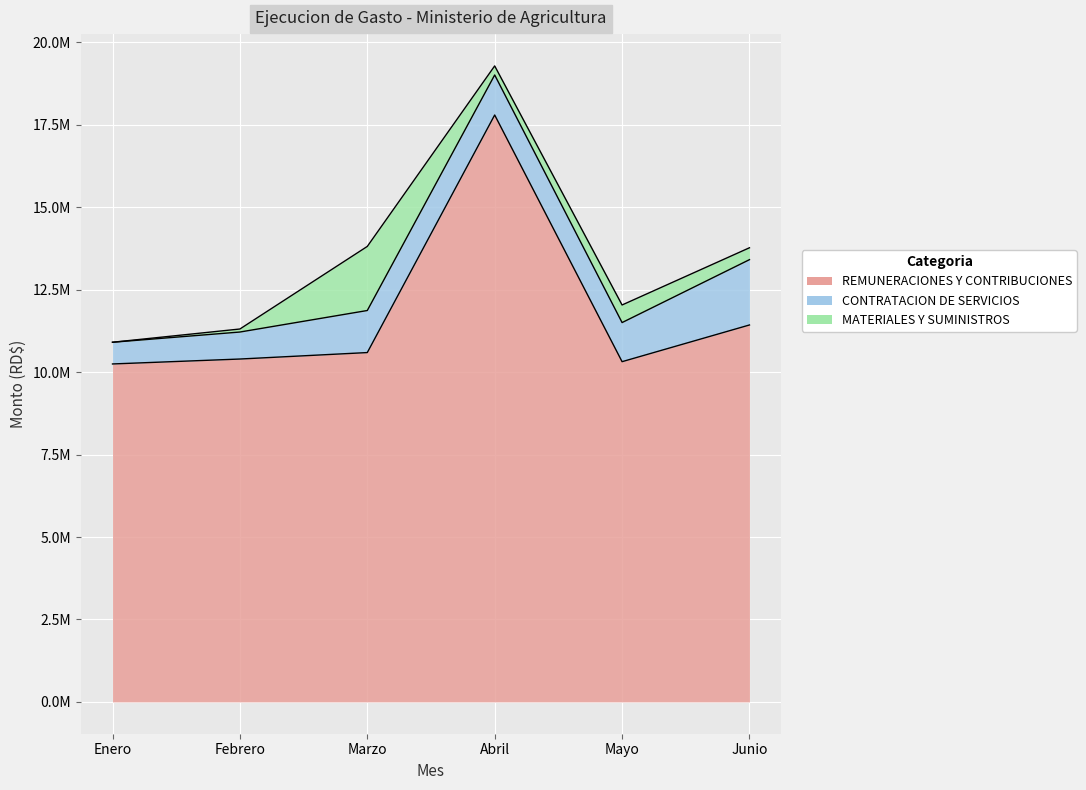

Reading right to left, extract all data points from this chart.

REMUNERACIONES Y CONTRIBUCIONES: Junio=11430464.4	Mayo=10317497.7	Abril=17797686.7	Marzo=10593654.0	Febrero=10397725.8	Enero=10248175.2
CONTRATACION DE SERVICIOS: Junio=1980744.4	Mayo=1185652.8	Abril=1213344.5	Marzo=1275337.1	Febrero=818601.8	Enero=658173.1
MATERIALES Y SUMINISTROS: Junio=360525.4	Mayo=533533.6	Abril=275101.8	Marzo=1943094.7	Febrero=91853.8	Enero=0.0